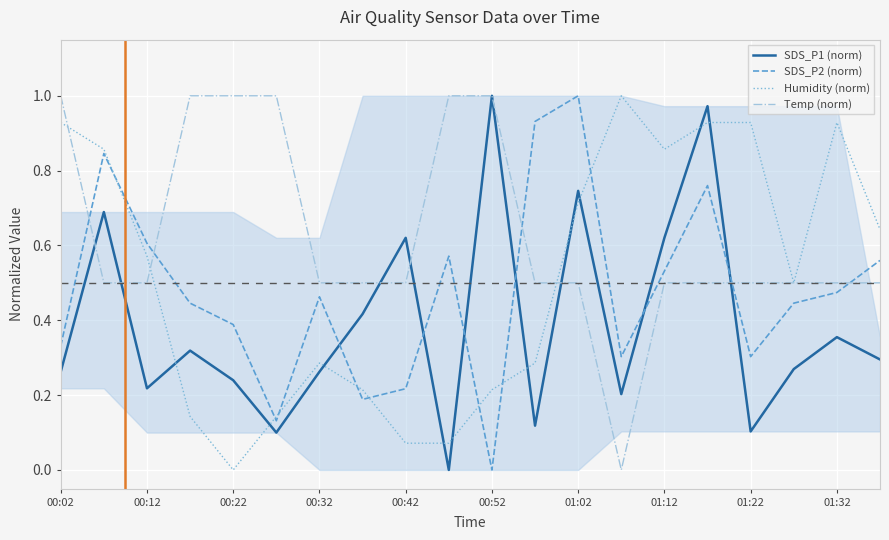

True or false: SDS_P2 (norm) has a value of 0.5 at 00:22.

False